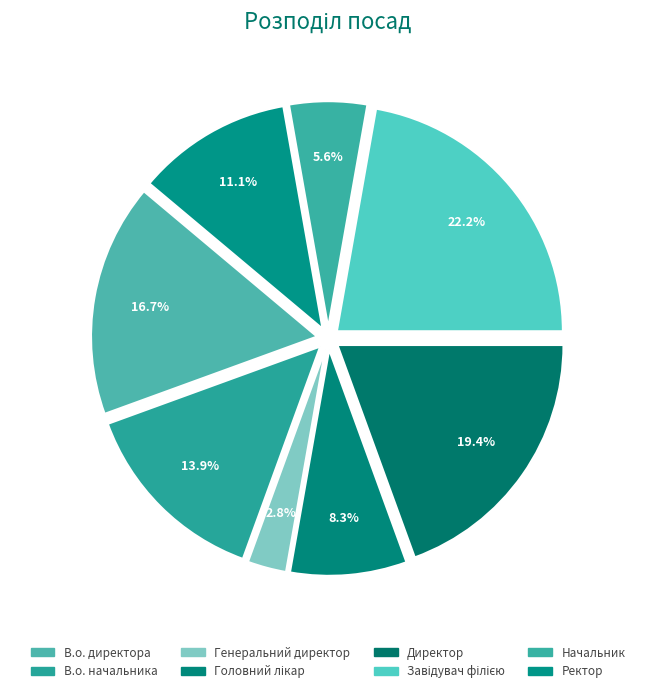

Which category has the smallest portion of the pie?

Генеральний директор